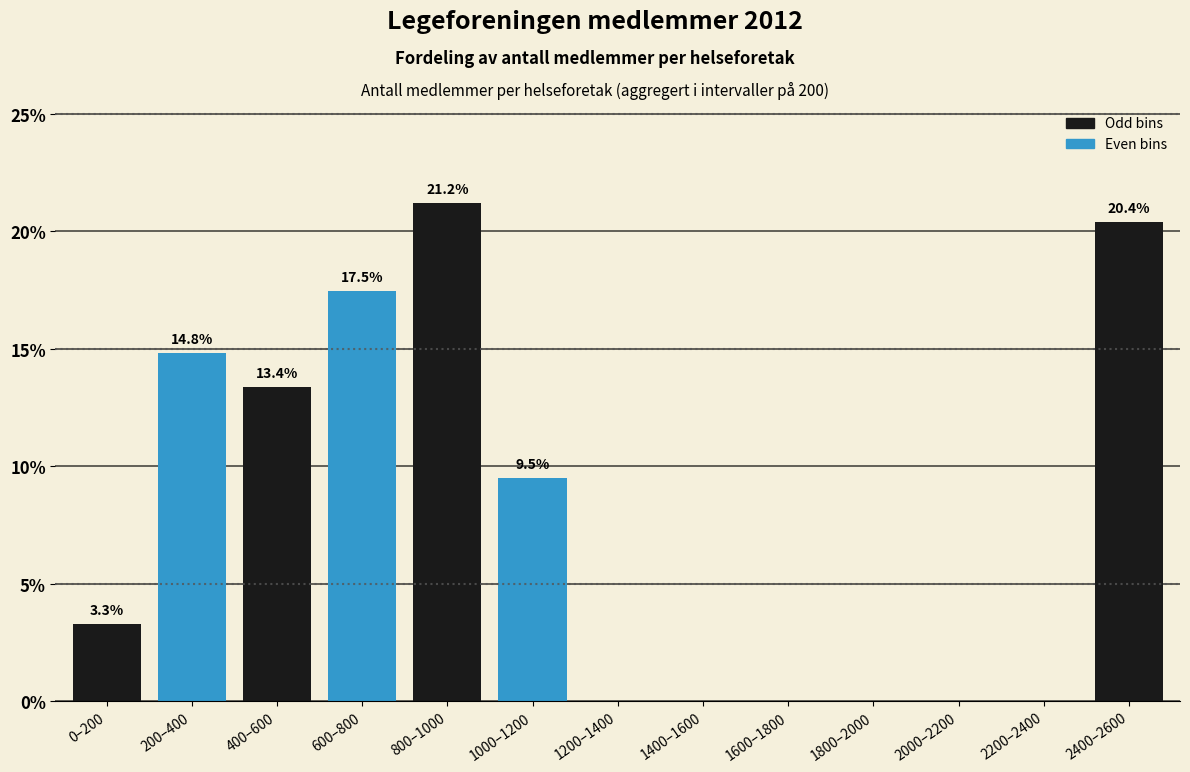

Reading right to left, what are all the values shown in this chart?

2400–2600=20.4	2200–2400=0.0	2000–2200=0.0	1800–2000=0.0	1600–1800=0.0	1400–1600=0.0	1200–1400=0.0	1000–1200=9.5	800–1000=21.2	600–800=17.5	400–600=13.4	200–400=14.8	0–200=3.3